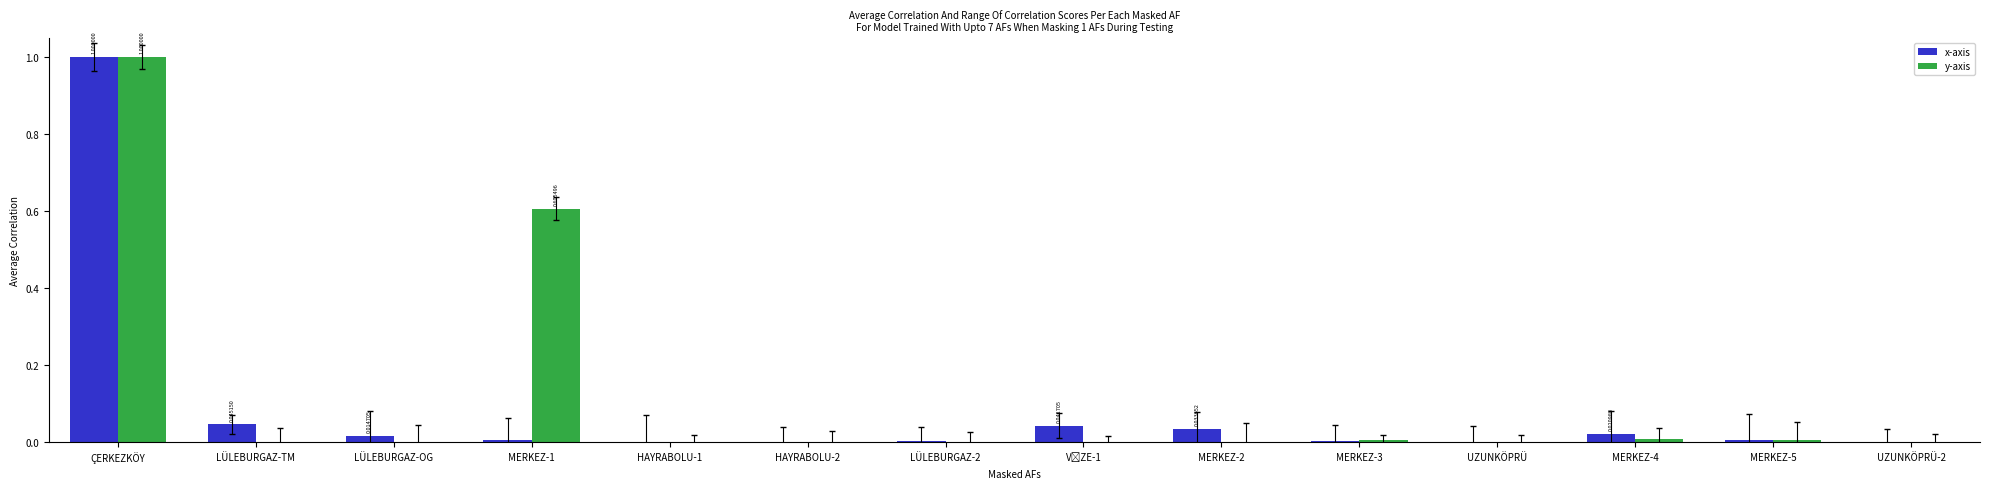

True or false: y-axis has a value of 0.0 at MERKEZ-4.

False